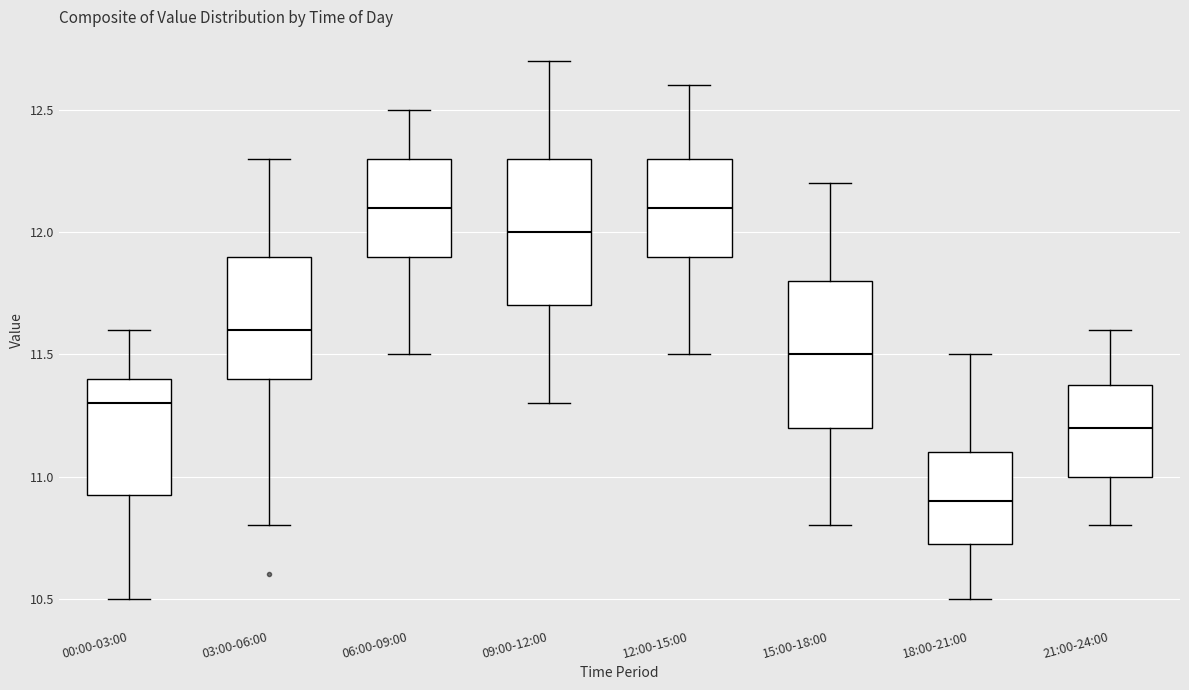

Reading left to right, read every box against the y-axis: the position of its median line, the range the box covers, and the ends of its whiskers. The values are not printed on the chart, so give them approximately, as read against the axis.

00:00-03:00: median 11.30, box 10.95 to 11.40, whiskers 10.50 to 11.60
03:00-06:00: median 11.60, box 11.40 to 11.90, whiskers 10.80 to 12.30
06:00-09:00: median 12.10, box 11.90 to 12.30, whiskers 11.50 to 12.50
09:00-12:00: median 12.00, box 11.70 to 12.30, whiskers 11.30 to 12.70
12:00-15:00: median 12.10, box 11.90 to 12.30, whiskers 11.50 to 12.60
15:00-18:00: median 11.50, box 11.20 to 11.80, whiskers 10.80 to 12.20
18:00-21:00: median 10.90, box 10.75 to 11.10, whiskers 10.50 to 11.50
21:00-24:00: median 11.20, box 11.00 to 11.40, whiskers 10.80 to 11.60